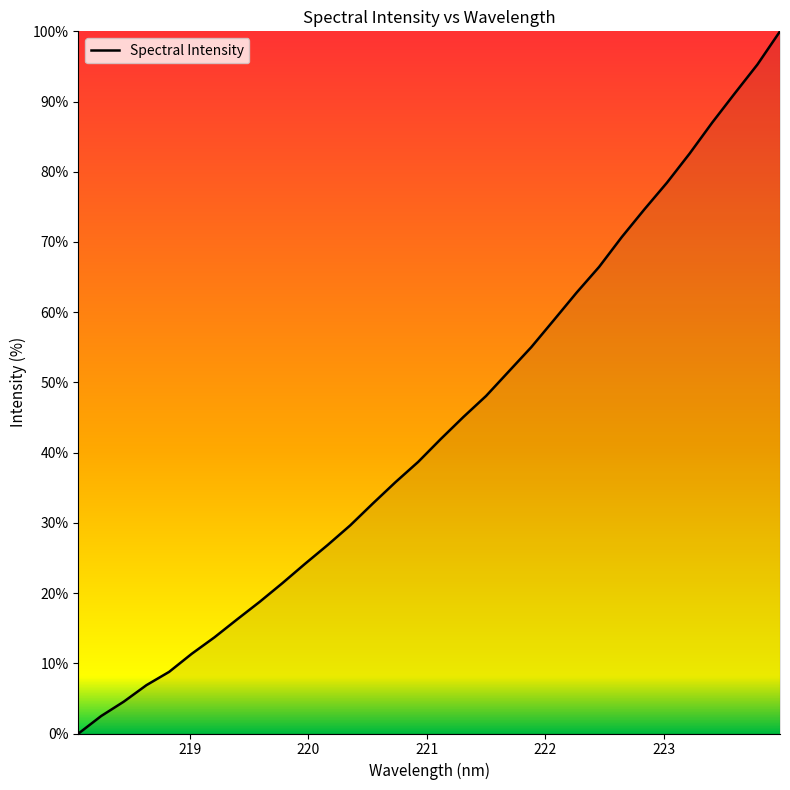

What is the difference between the maximum and minimum values?

100.0